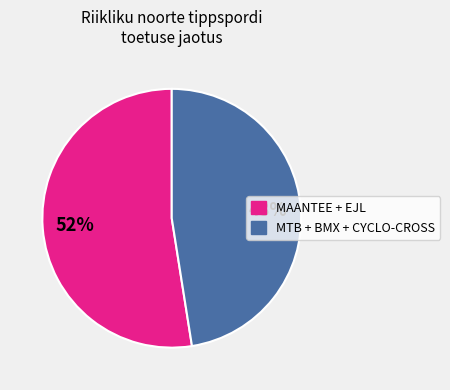

To the nearest percent, what is the average slice percentage?

50%